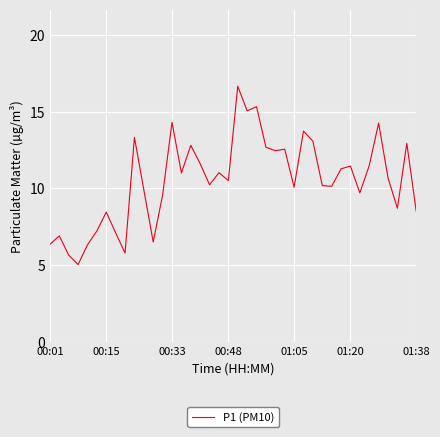

What is the average value?

10.5